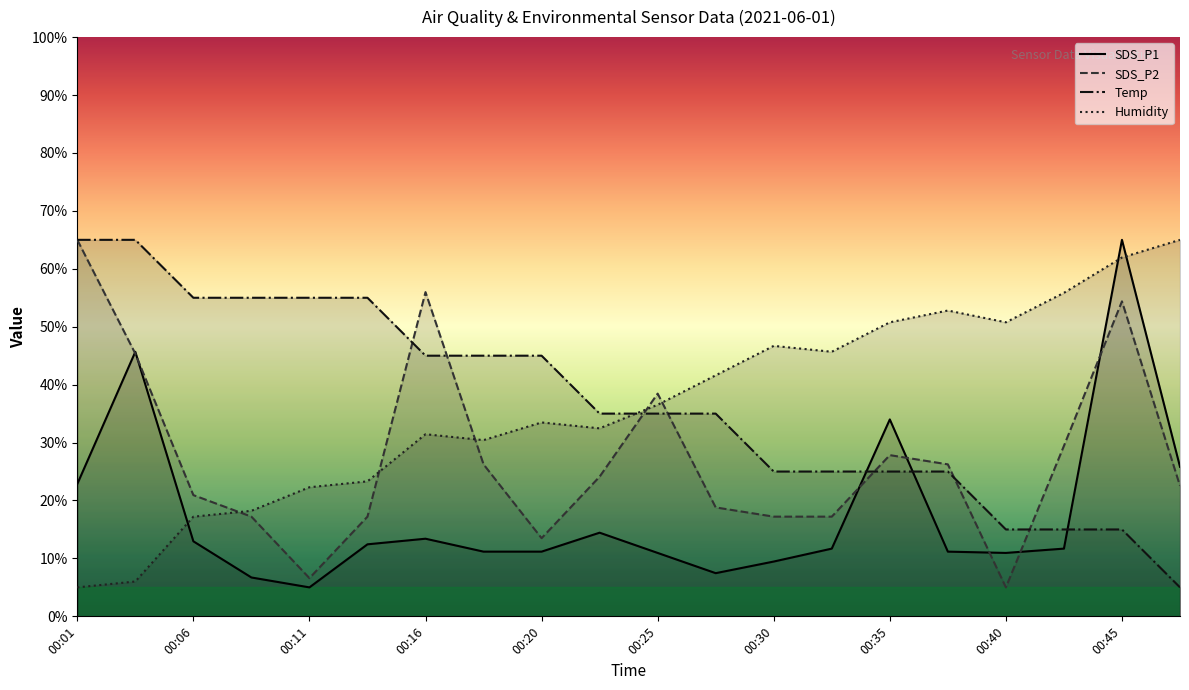

Is it true that Temp equals 25.0 at 13?

True